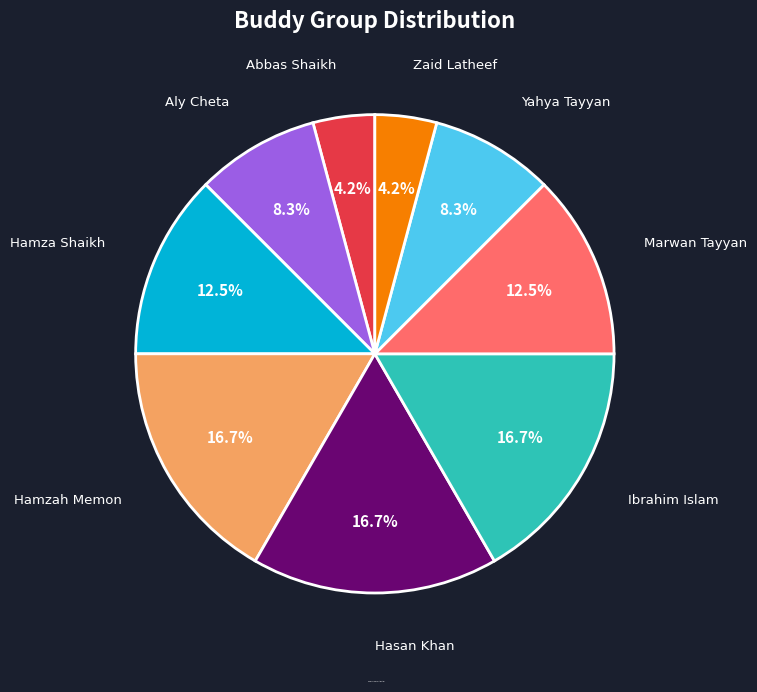

Is there a majority slice in this chart?

No